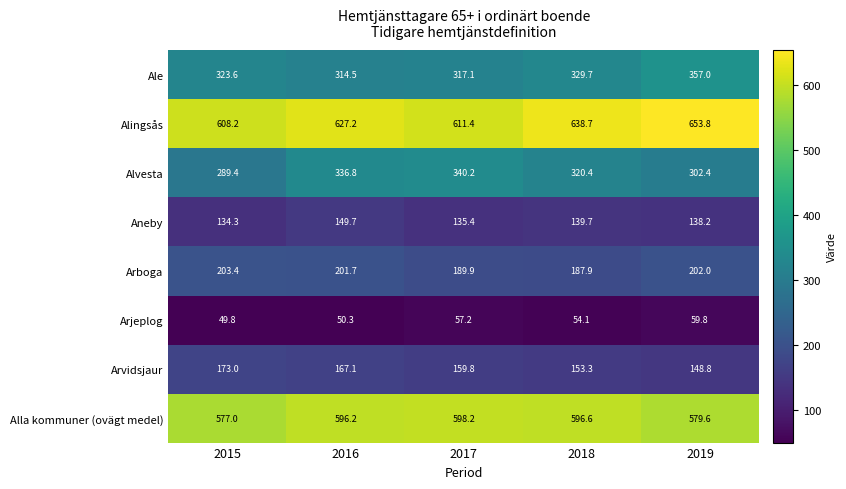

What value does the Arboga series have at 2019?

202.0